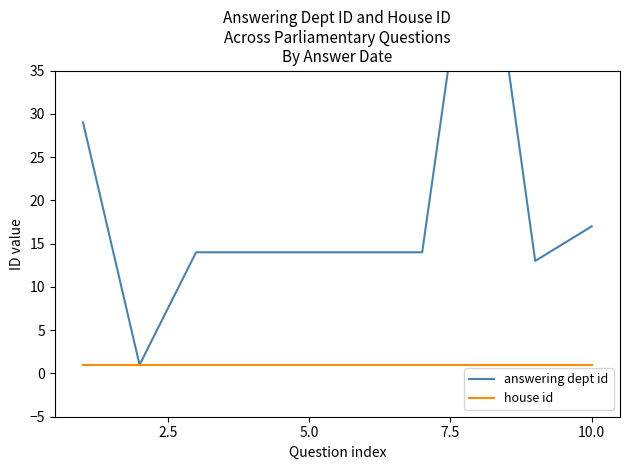

The value of house id at 7.5 is 1. True or false?

True